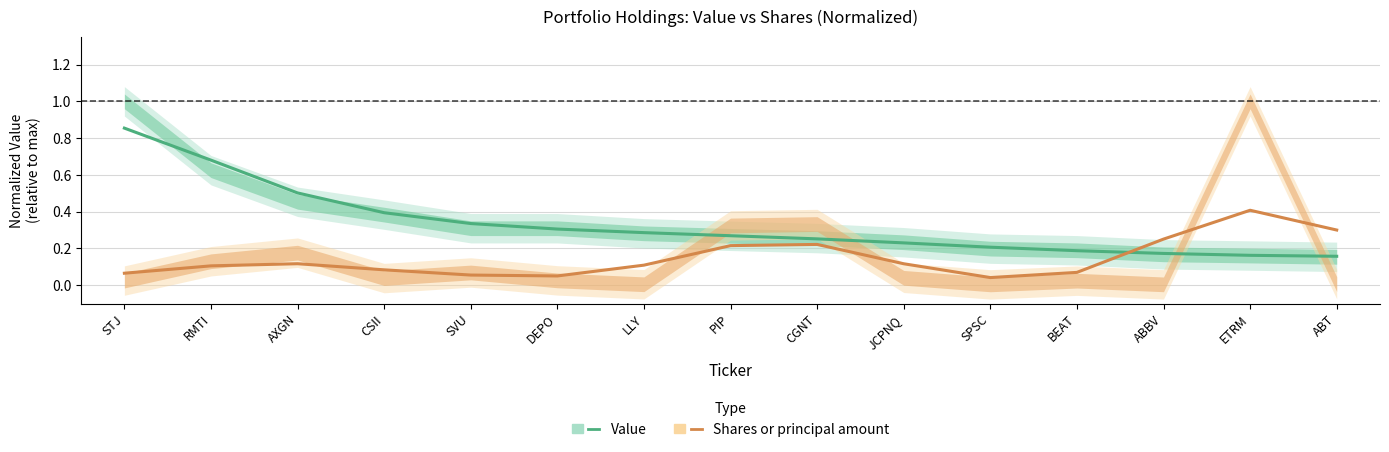

What is the label of the 5th point from the right?

SPSC